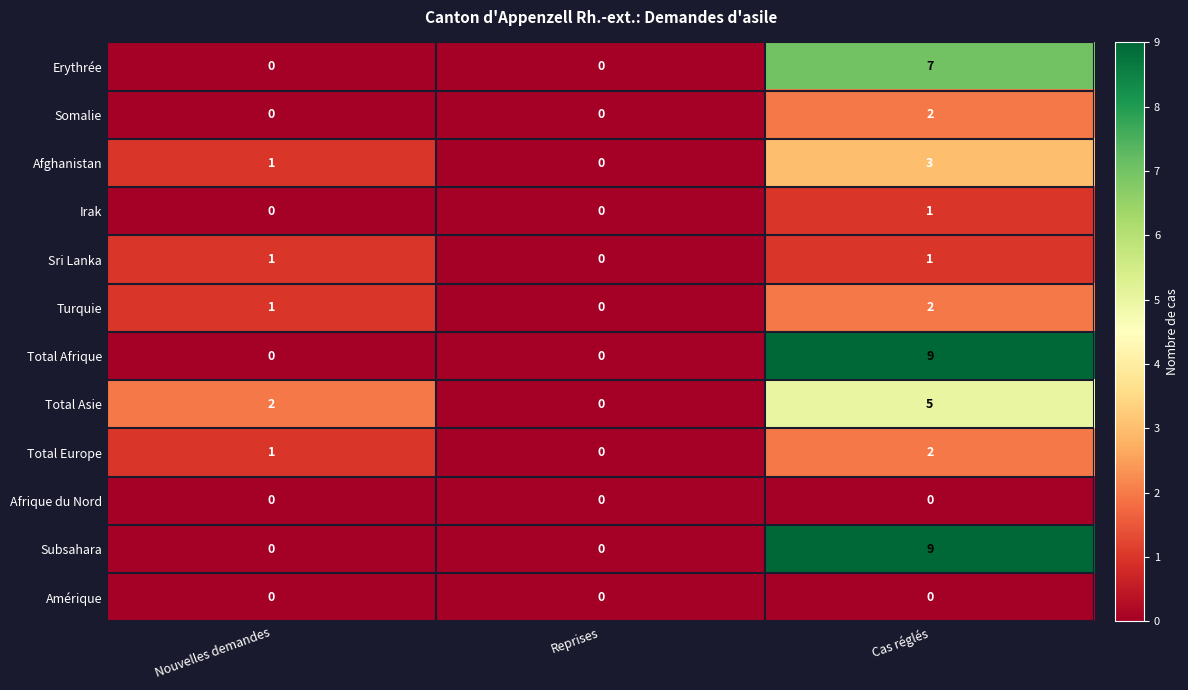

Is it true that Subsahara equals 3 at Cas réglés?

False